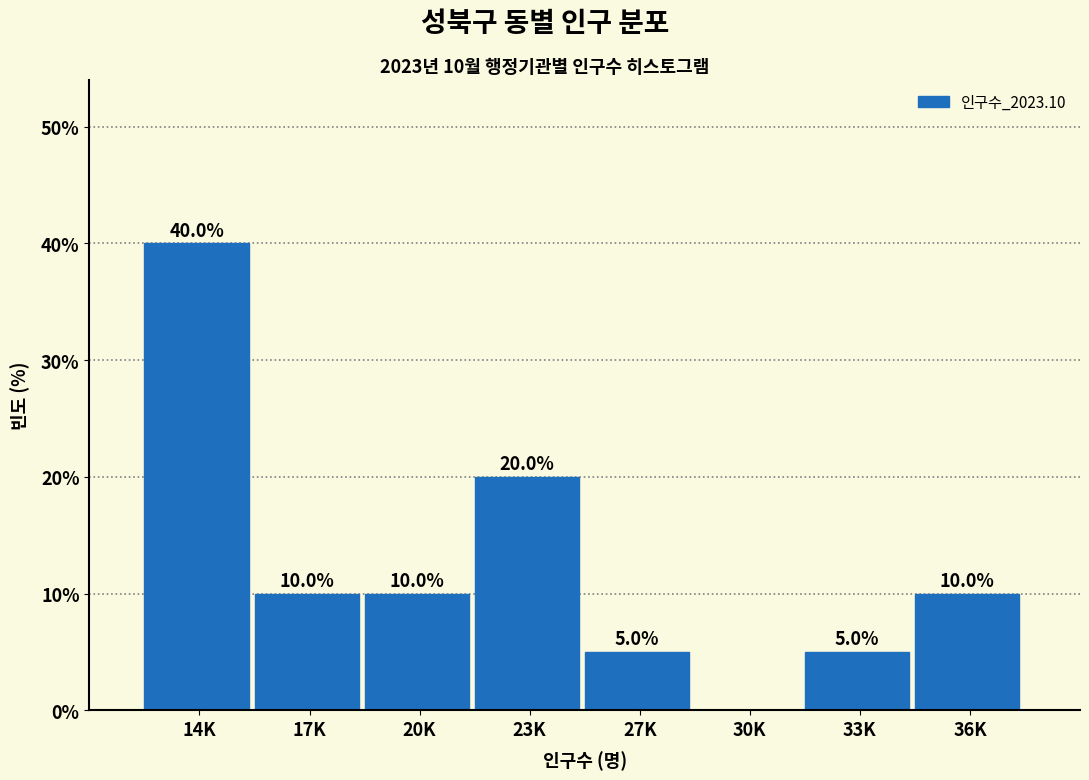

Reading left to right, extract all data points from this chart.

14K=40	17K=10	20K=10	23K=20	27K=5	30K=0	33K=5	36K=10